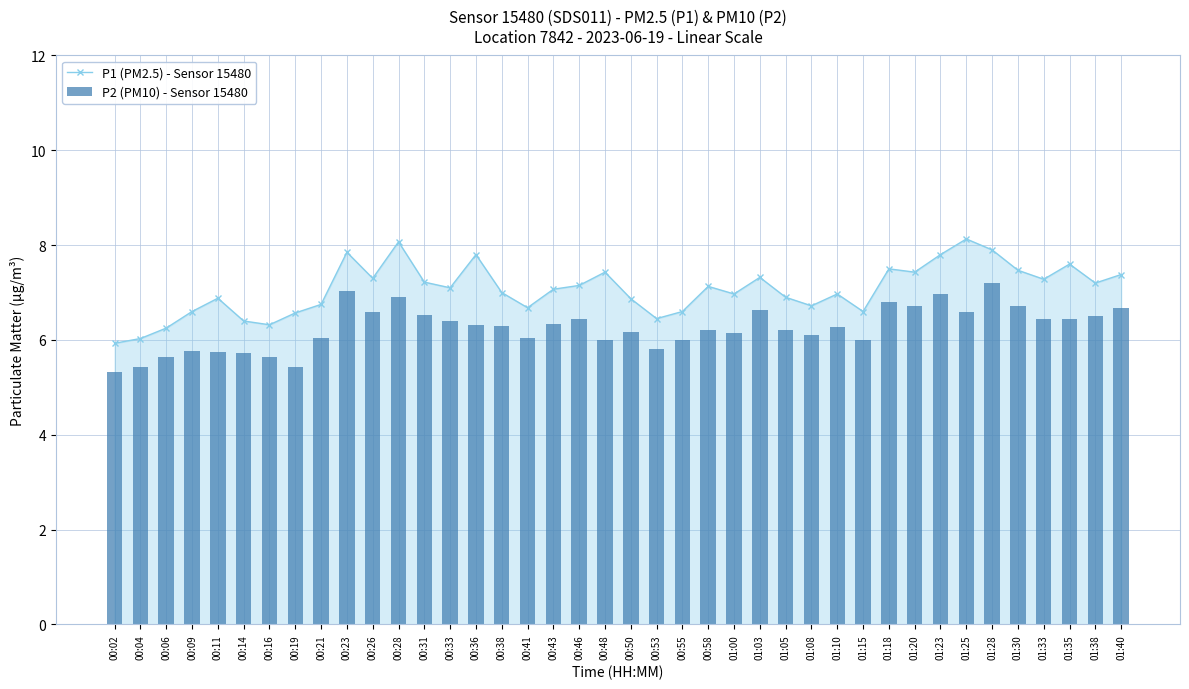

What is the difference between the highest and lowest values at 01:03?

0.7